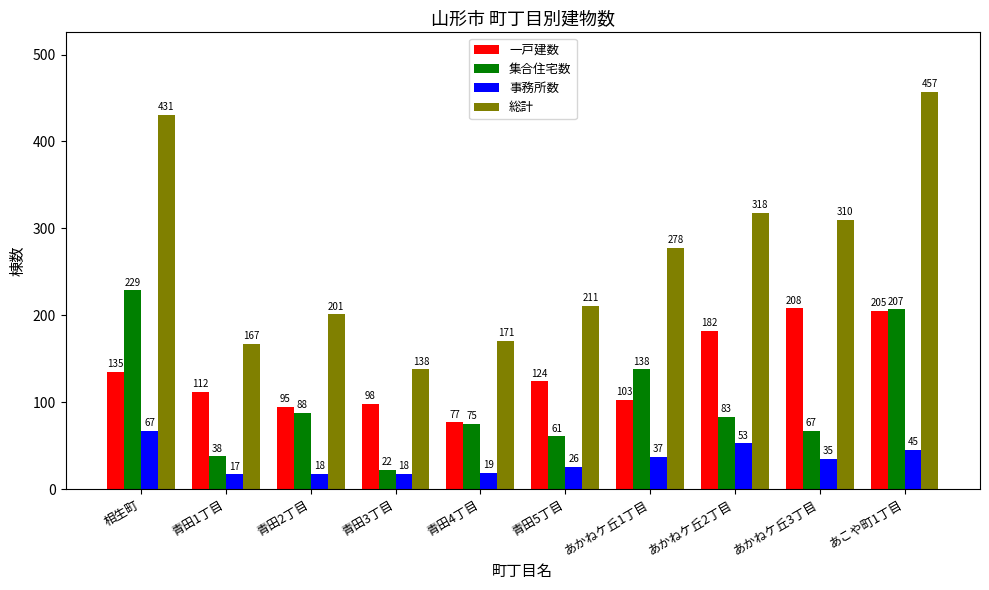

What is the difference between the 総計 values at 青田2丁目 and あかねケ丘3丁目?

109